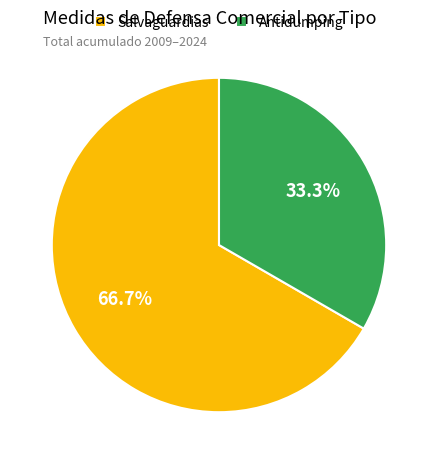

How many segments does this pie chart have?

2